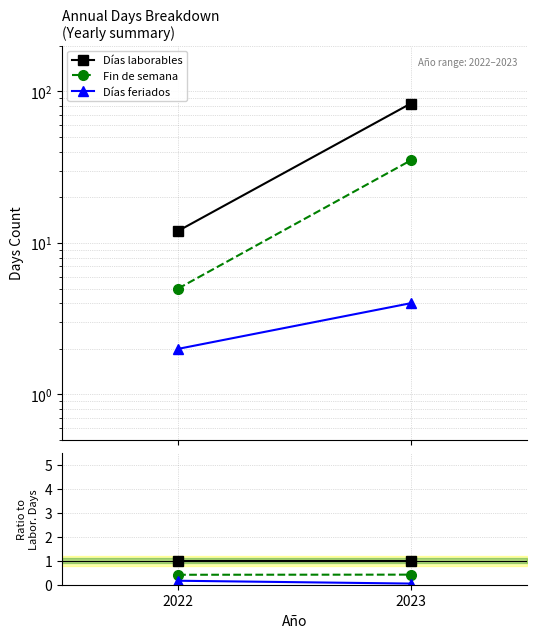

What is the maximum value for Días feriados?

0.2